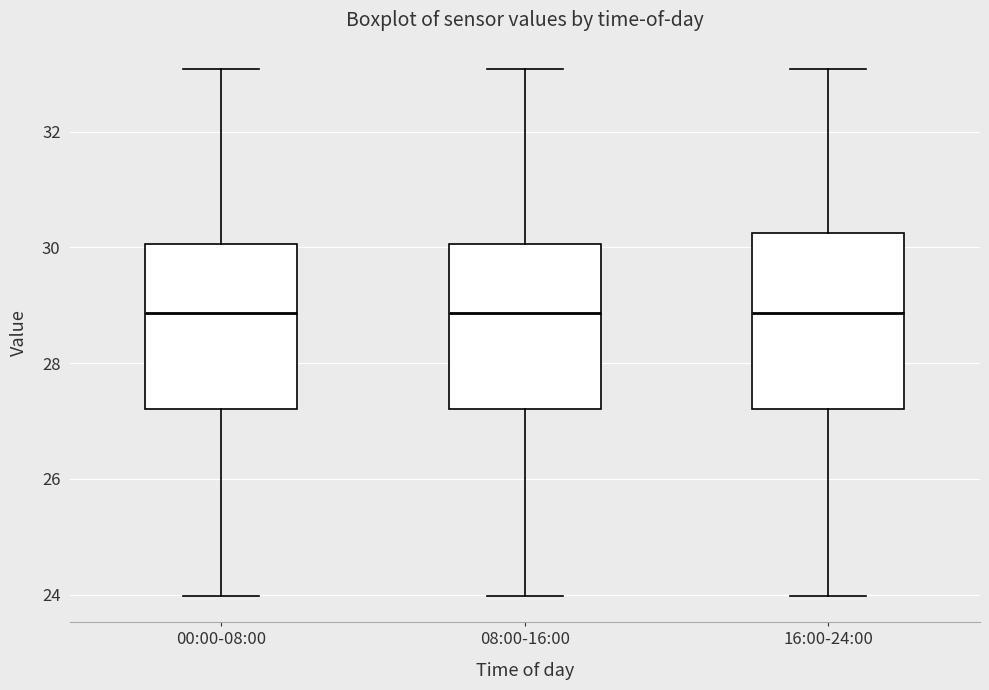

Where is the lower edge of the box for 16:00-24:00 on the y-axis? The values are not printed on the chart, so give them approximately, as read against the axis.

27.2